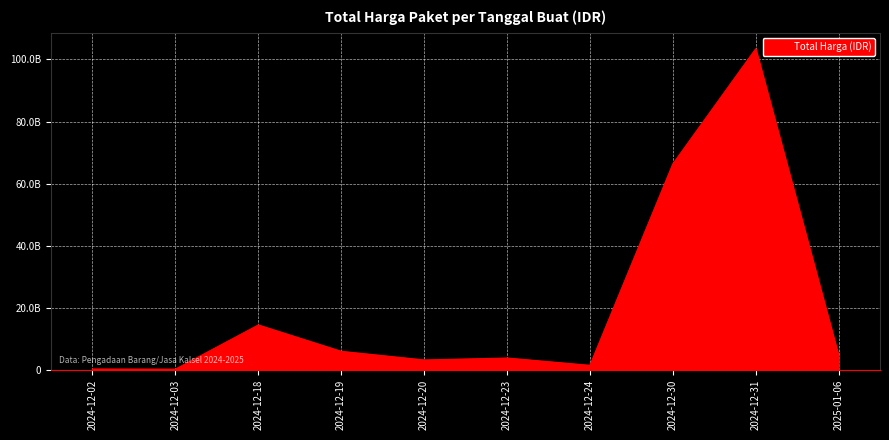

At which category does the data reach its first local valley?

2024-12-03